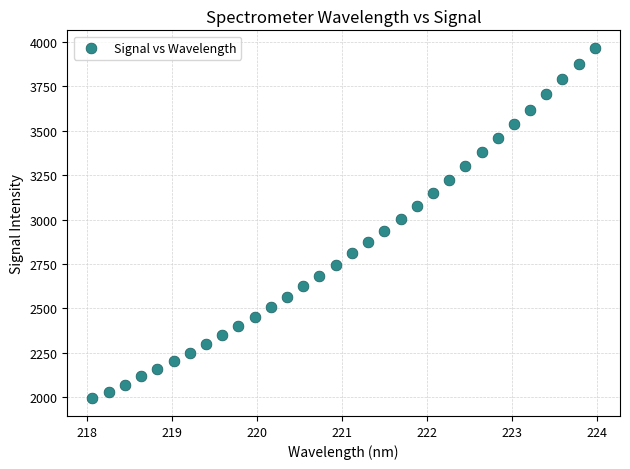

What is the range of Y values (max minus min)?

1973.1